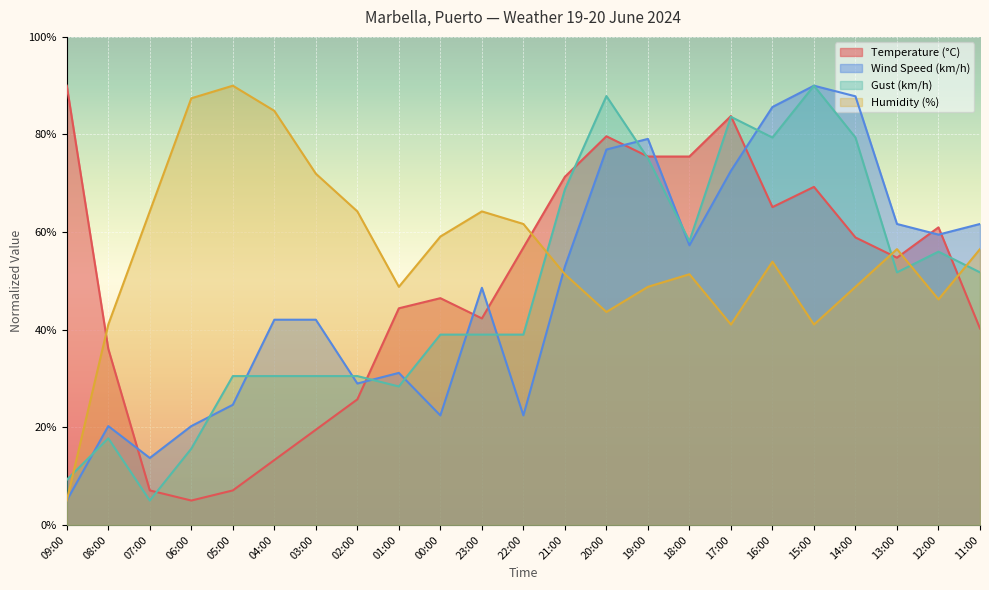

Reading left to right, what are all the values shown in this chart?

Temperature (°C): 90.0	36.1	7.1	5.0	7.1	13.3	19.5	25.7	44.4	46.5	42.3	56.8	71.3	79.6	75.5	75.5	83.8	65.1	69.3	58.9	54.8	61.0	40.2
Wind Speed (km/h): 5.0	20.3	13.7	20.3	24.6	42.1	42.1	29.0	31.2	22.4	48.6	22.4	52.9	76.9	79.1	57.3	72.6	85.6	90.0	87.8	61.7	59.5	61.7
Gust (km/h): 9.2	17.8	5.0	15.6	30.5	30.5	30.5	30.5	28.4	39.0	39.0	39.0	68.8	87.9	75.1	58.1	83.6	79.4	90.0	79.4	51.8	56.0	51.8
Humidity (%): 5.0	41.1	64.2	87.4	90.0	84.8	72.0	64.2	48.8	59.1	64.2	61.7	51.4	43.6	48.8	51.4	41.1	53.9	41.1	48.8	56.5	46.2	56.5